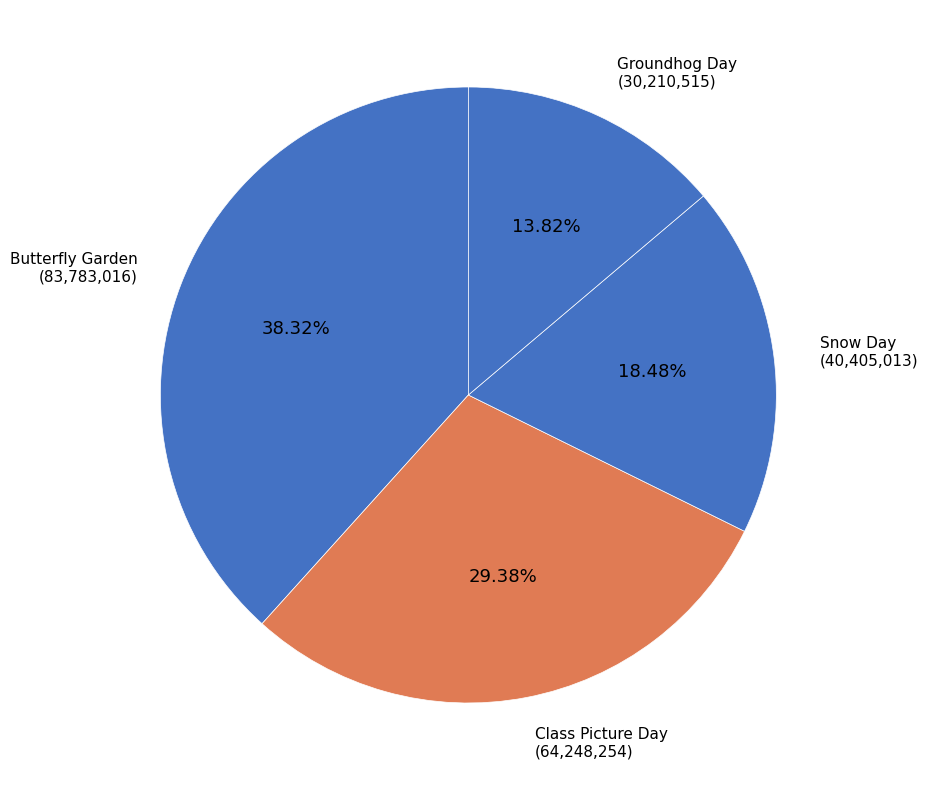

To the nearest percent, what is the combined percentage of Groundhog Day and Butterfly Garden?

52%